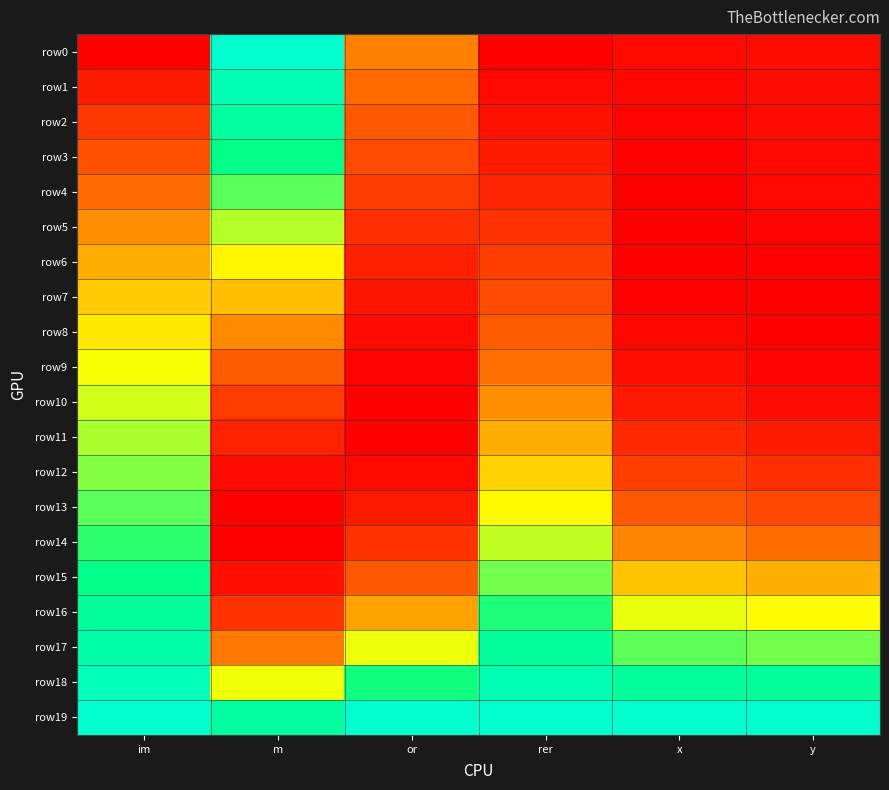

Which category has the highest value across all series?

m